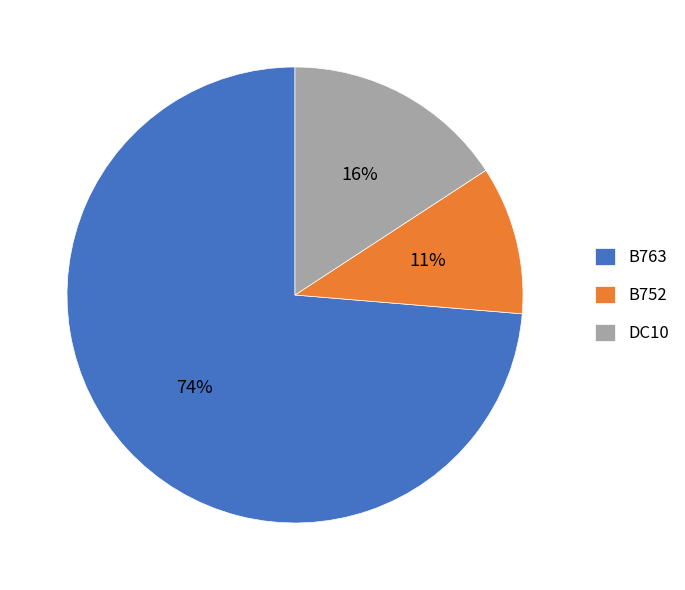

Count the number of slices in the pie.

3